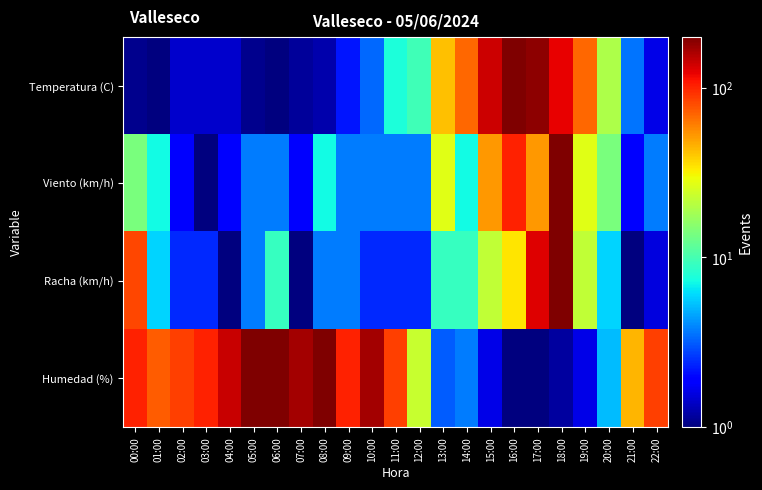

List the series in order of their peak value, highest first.

Temperatura (C), Viento (km/h), Racha (km/h), Humedad (%)